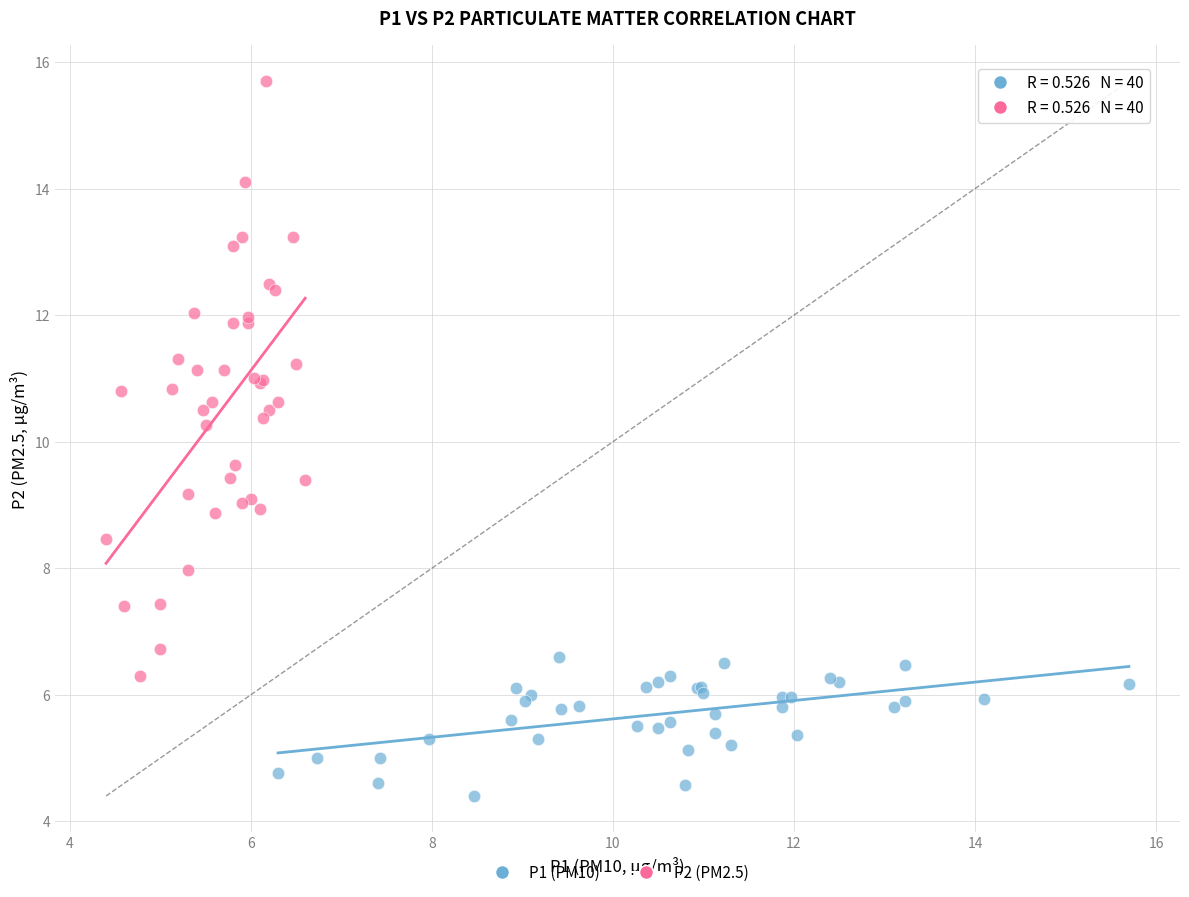

Which series reaches the maximum Y coordinate?

P2 (PM2.5)